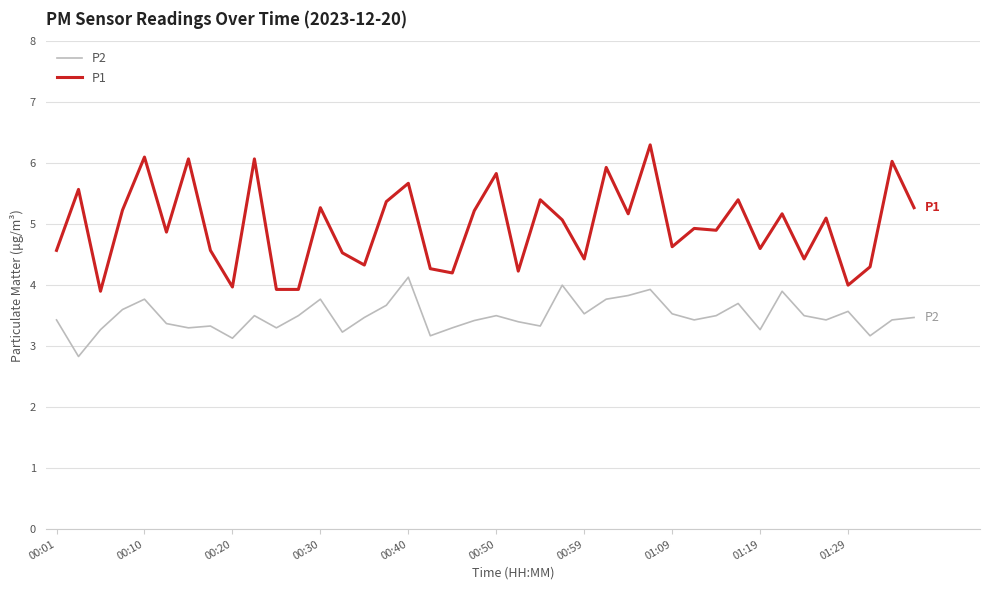

True or false: P1 and P2 cross at least once.

False